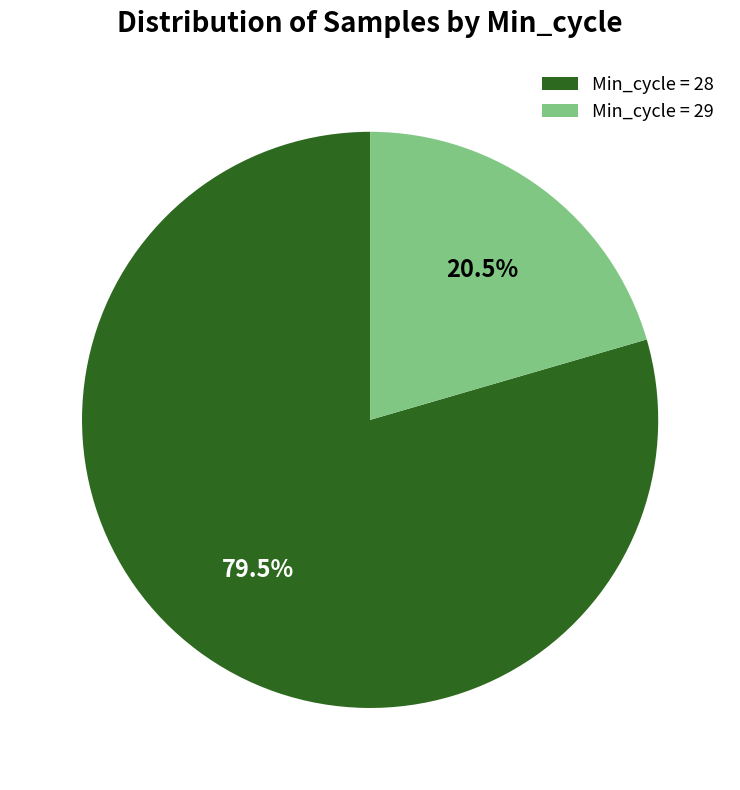

Rank the categories by value from highest to lowest.

Min_cycle = 28, Min_cycle = 29